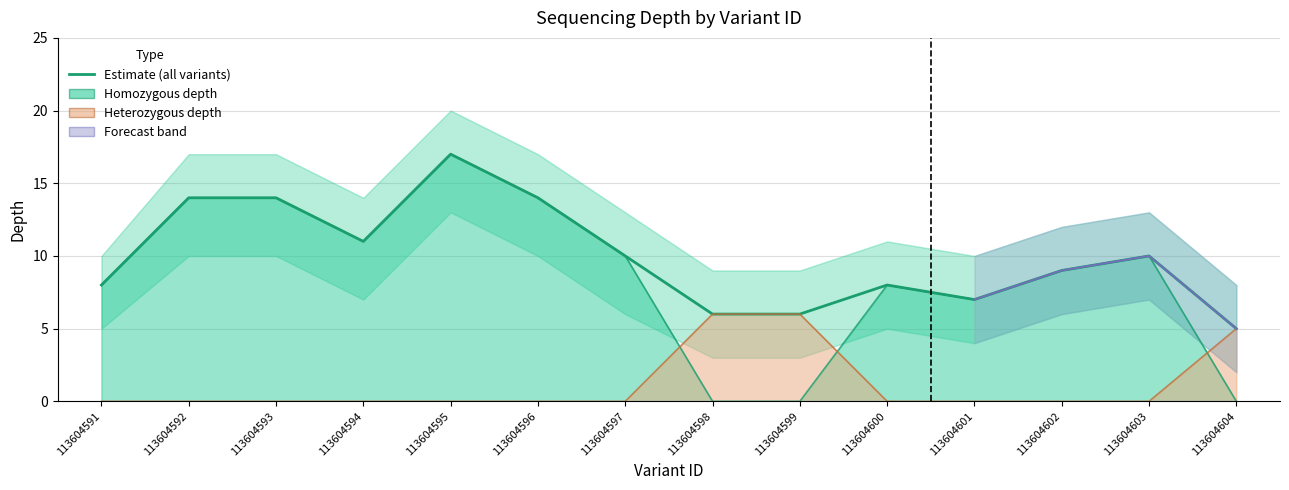

What is the sum of the values at 113604600 and 113604595?

25